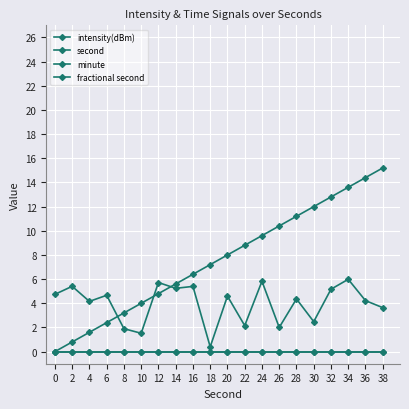

Does the chart have visible grid lines?

Yes